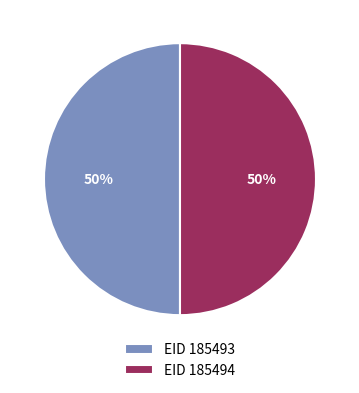

True or false: EID 185493 accounts for 50% of the total.

True